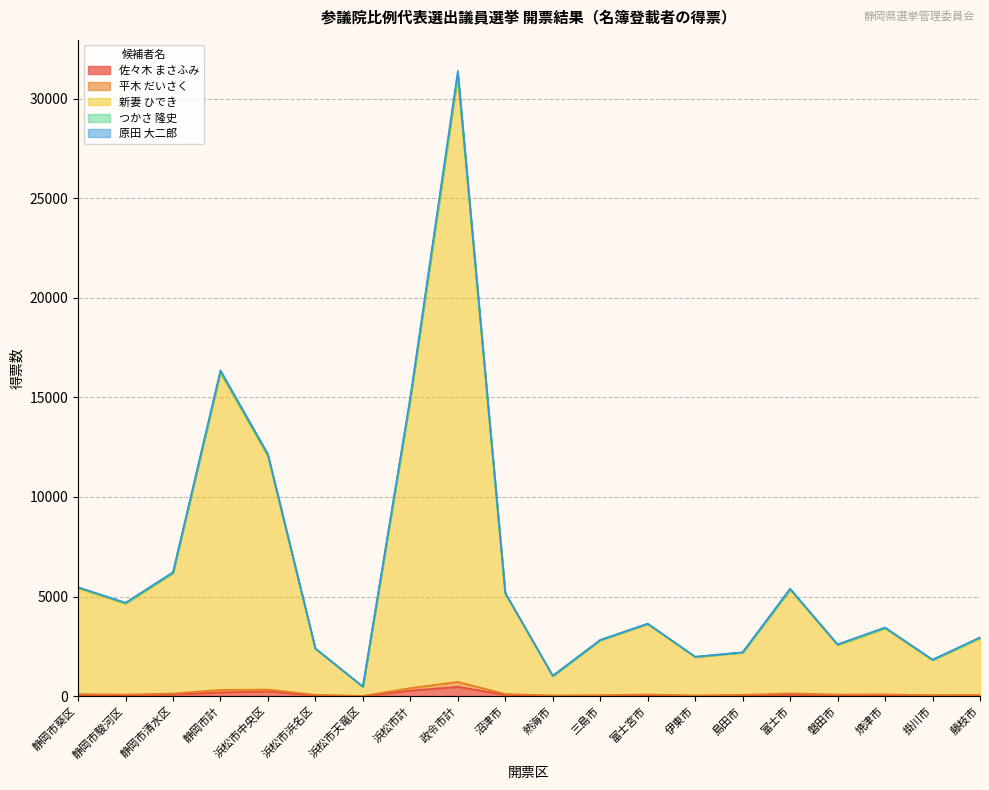

Does the chart have visible grid lines?

Yes